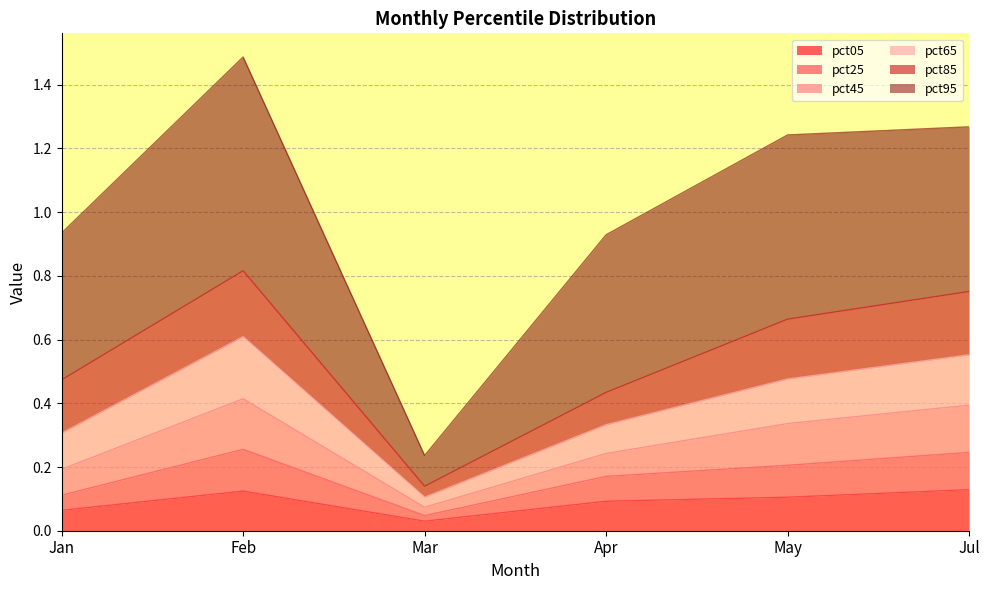

What is the difference between the maximum and minimum values in the pct25 series?

0.2